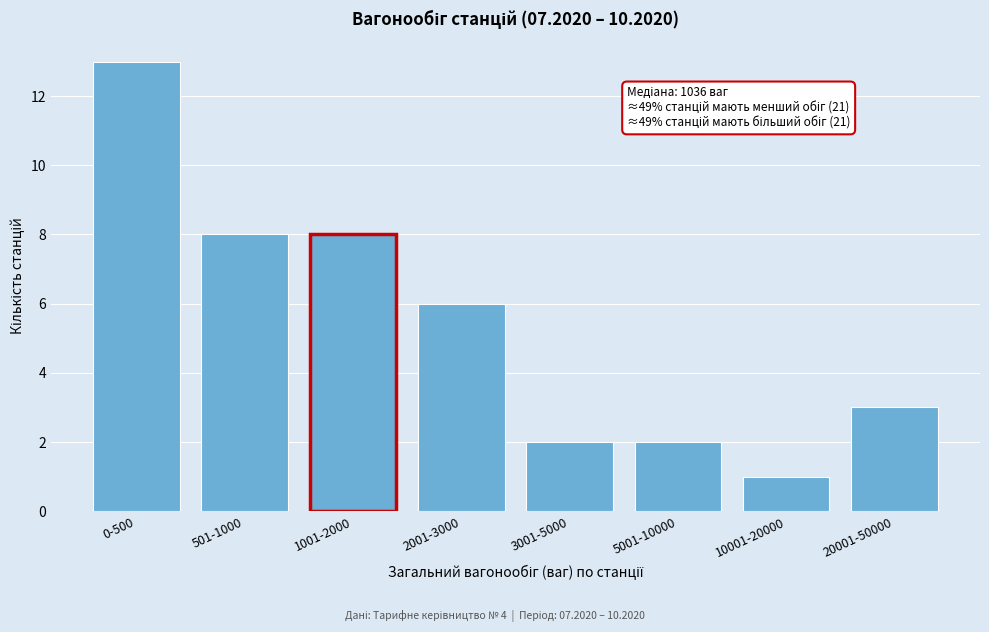

Reading right to left, list all the values displayed in this chart.

3	1	2	2	6	8	8	13